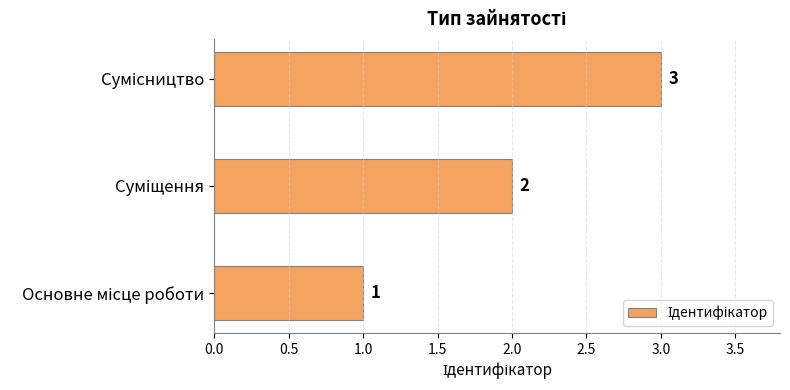

What is the maximum value shown in the chart?

3